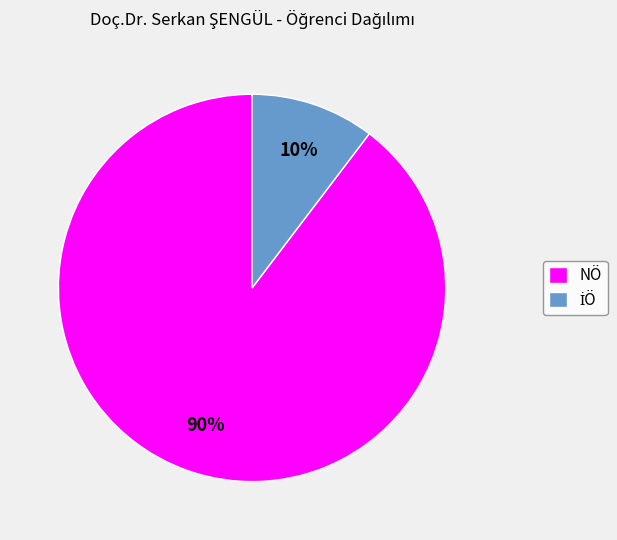

What is the largest slice in the pie chart?

NÖ